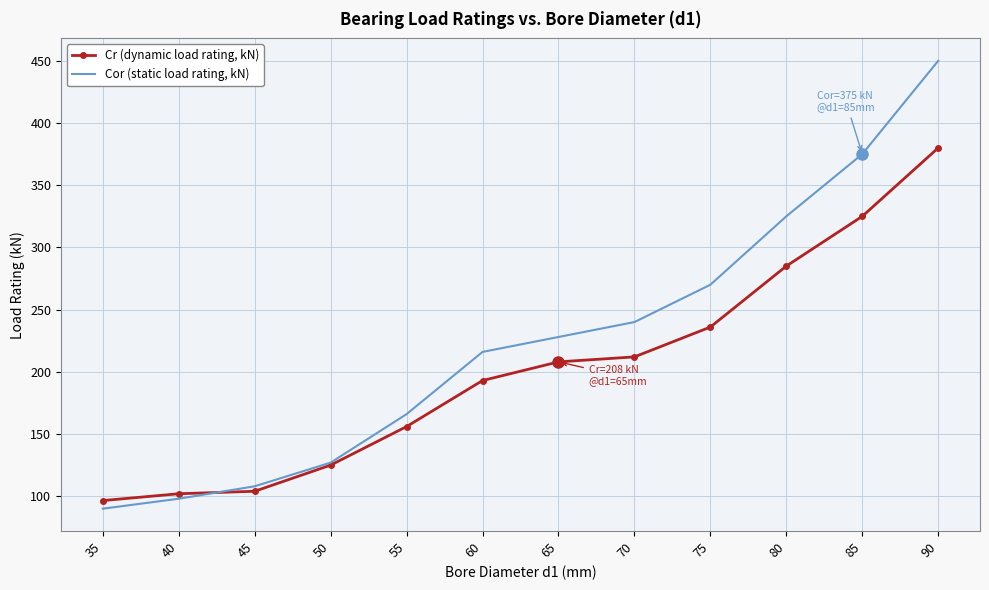

Read the Cor (static load rating, kN) value at 80.

325.0